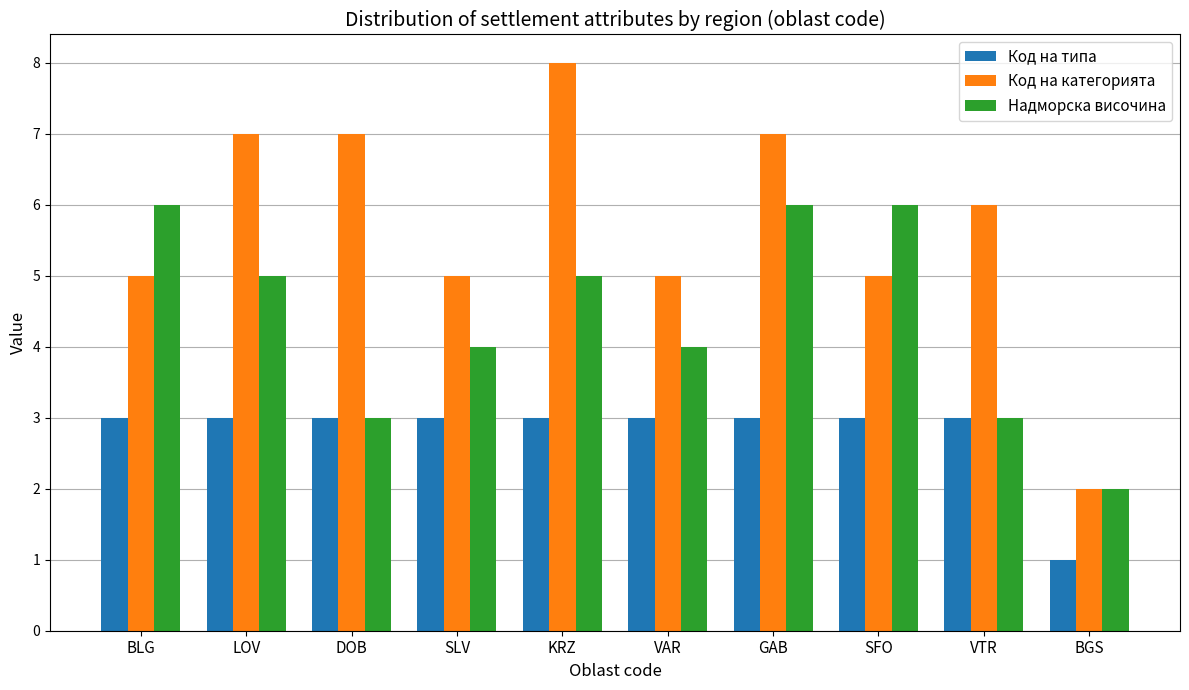

What is the value of the Код на категорията bar at the 10th from the left?

2